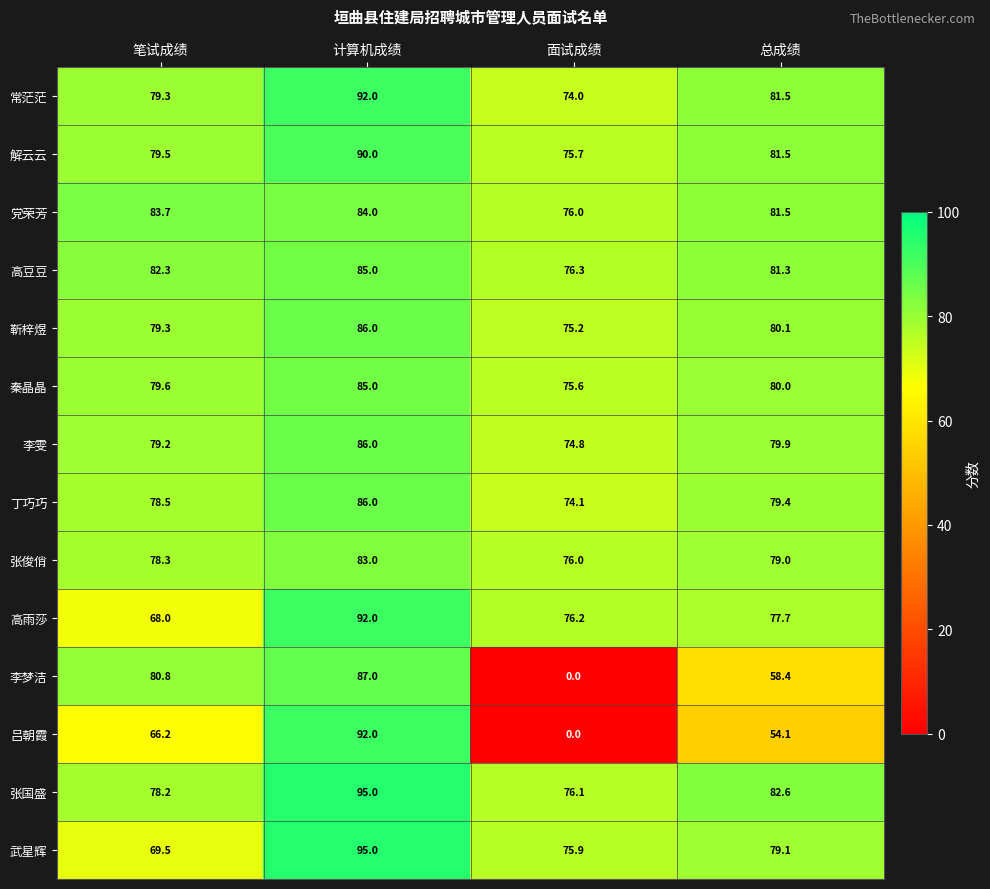

At which category does the chart reach its peak across all series?

计算机成绩